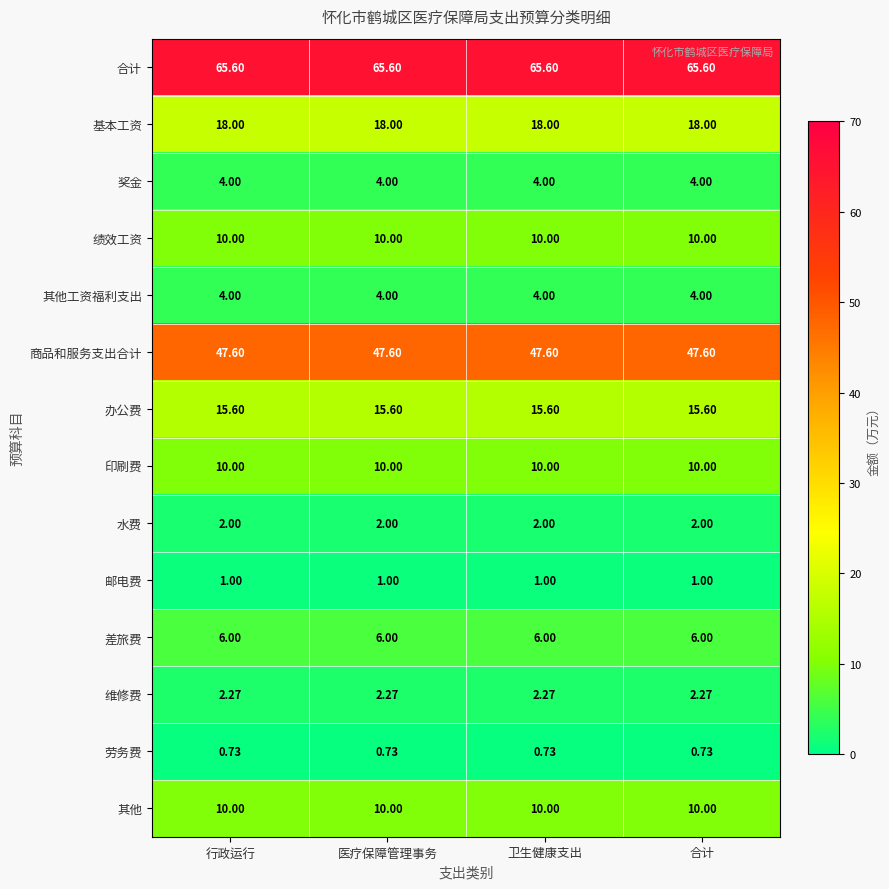

Is the value of 基本工资 at 行政运行 greater than the value of 奖金 at 行政运行?

Yes